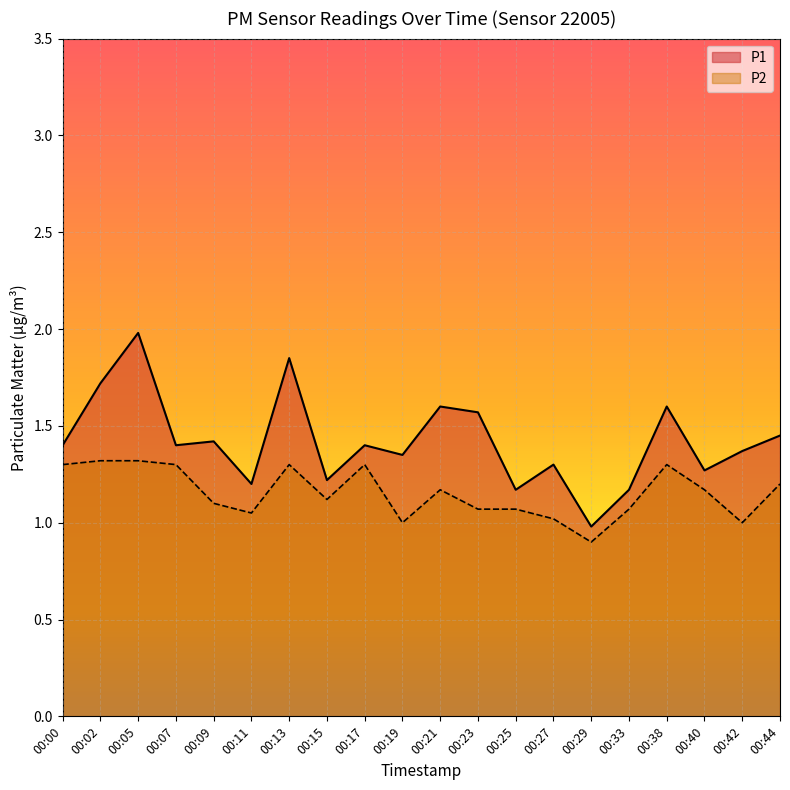

What is the difference between the maximum and minimum values in the P2 series?

0.4